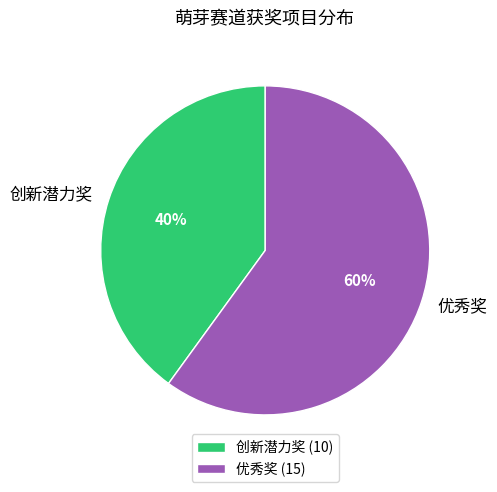

Is it true that 优秀奖 is 60% of the pie?

True